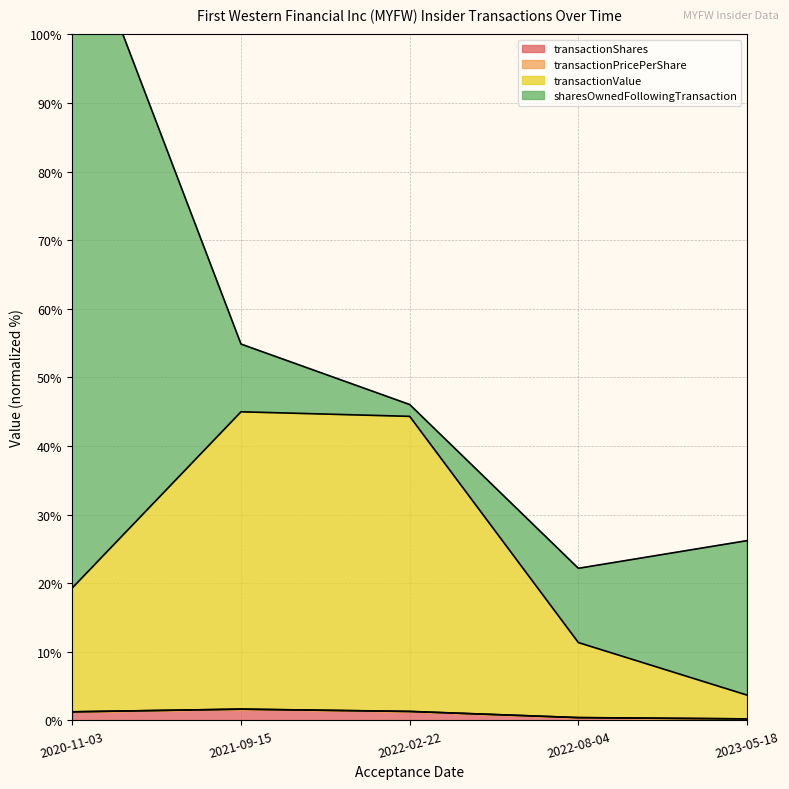

How many data points does each series have?

5